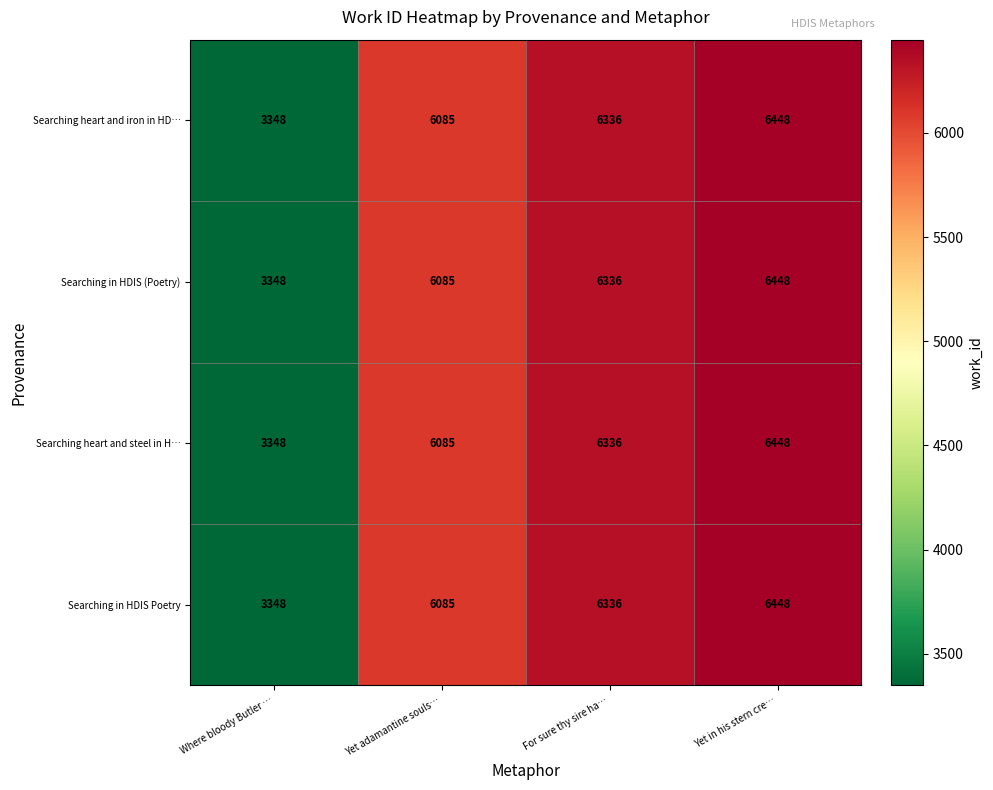

What is the difference between the maximum and minimum values in the Searching in HDIS Poetry series?

3100